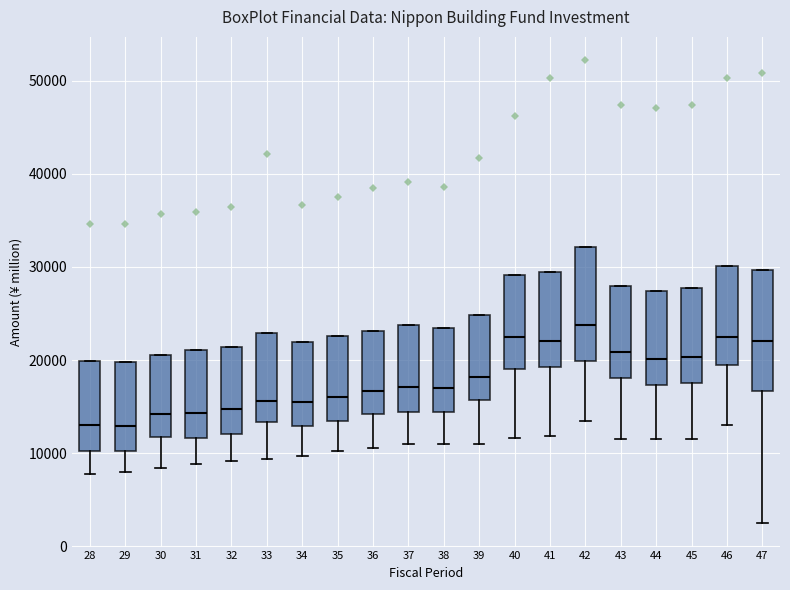

Reading left to right, read every box against the y-axis: the position of its median line, the range the box covers, and the ends of its whiskers. The values are not printed on the chart, so give them approximately, as read against the axis.

28: median 13000, box 10000 to 20000, whiskers 8000 to 20000
29: median 13000, box 10000 to 20000, whiskers 8000 to 20000
30: median 14000, box 12000 to 21000, whiskers 8000 to 21000
31: median 14000, box 12000 to 21000, whiskers 9000 to 21000
32: median 15000, box 12000 to 21000, whiskers 9000 to 21000
33: median 16000, box 13000 to 23000, whiskers 9000 to 23000
34: median 16000, box 13000 to 22000, whiskers 10000 to 22000
35: median 16000, box 13000 to 23000, whiskers 10000 to 23000
36: median 17000, box 14000 to 23000, whiskers 11000 to 23000
37: median 17000, box 14000 to 24000, whiskers 11000 to 24000
38: median 17000, box 14000 to 23000, whiskers 11000 to 23000
39: median 18000, box 16000 to 25000, whiskers 11000 to 25000
40: median 22000, box 19000 to 29000, whiskers 12000 to 29000
41: median 22000, box 19000 to 29000, whiskers 12000 to 29000
42: median 24000, box 20000 to 32000, whiskers 13000 to 32000
43: median 21000, box 18000 to 28000, whiskers 12000 to 28000
44: median 20000, box 17000 to 27000, whiskers 12000 to 27000
45: median 20000, box 18000 to 28000, whiskers 12000 to 28000
46: median 22000, box 20000 to 30000, whiskers 13000 to 30000
47: median 22000, box 17000 to 30000, whiskers 2000 to 30000